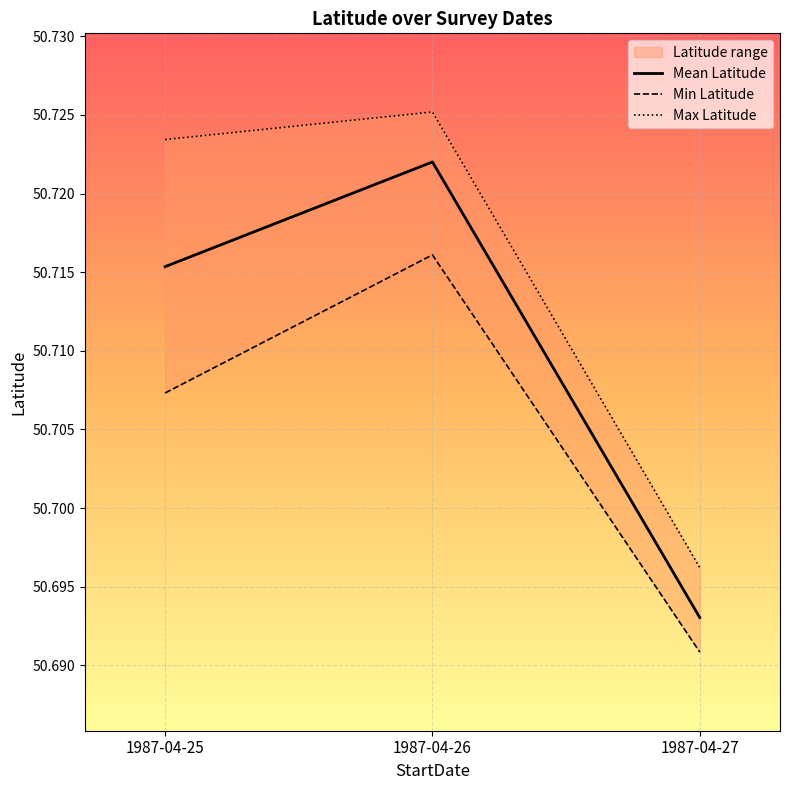

List the labels in order of Min Latitude value, largest first.

1987-04-26, 1987-04-25, 1987-04-27